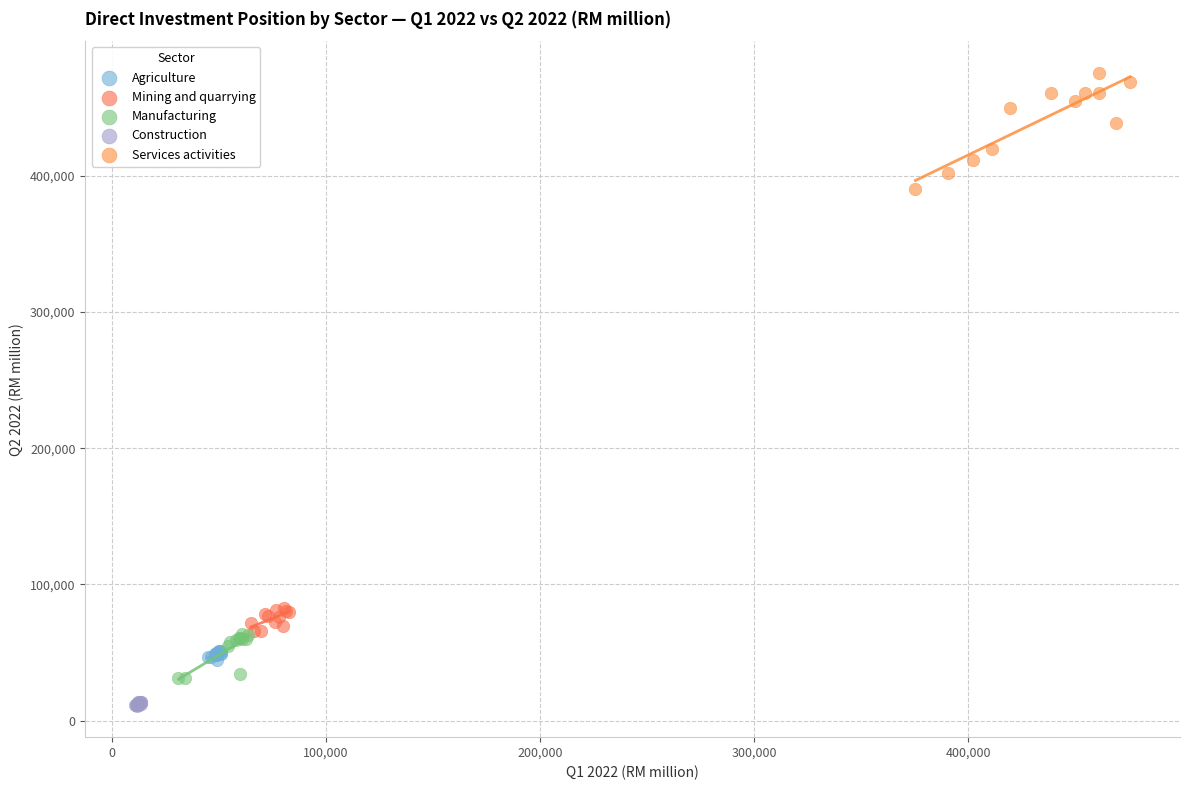

Which series has the widest spread of Y values?

Services activities